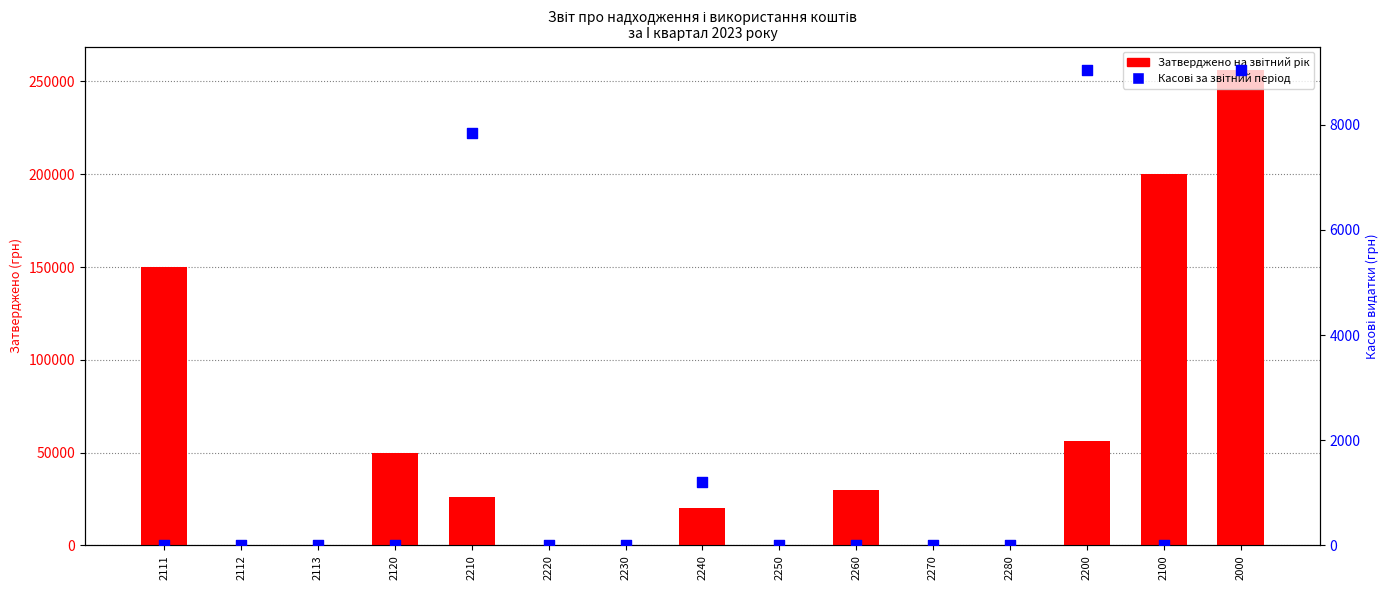

What are all the series names shown in the legend?

Затверджено на звітний рік, Касові за звітний період